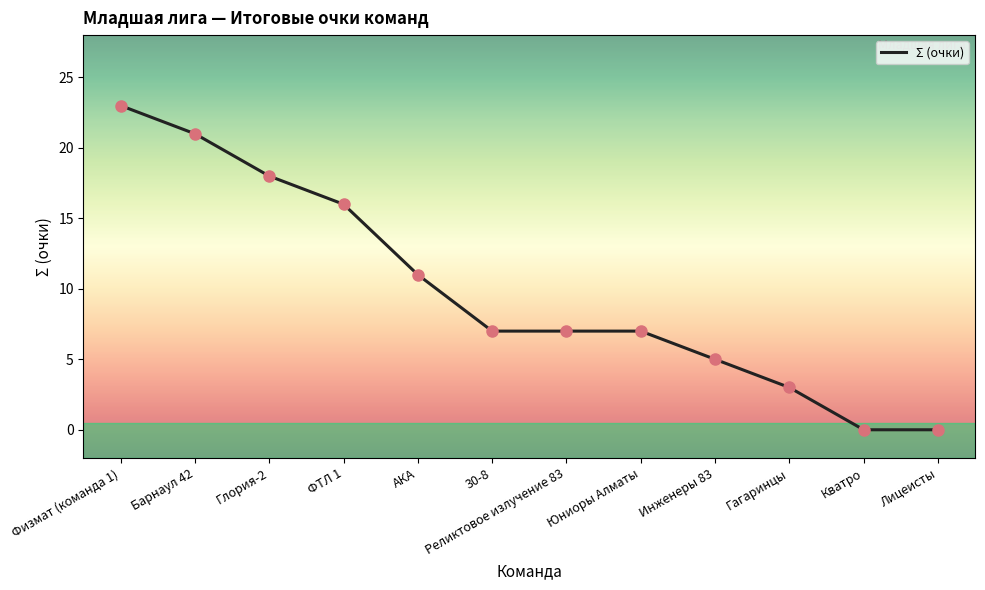

Approximately how many times larger is the value at Инженеры 83 compared to ФТЛ 1?

0.3